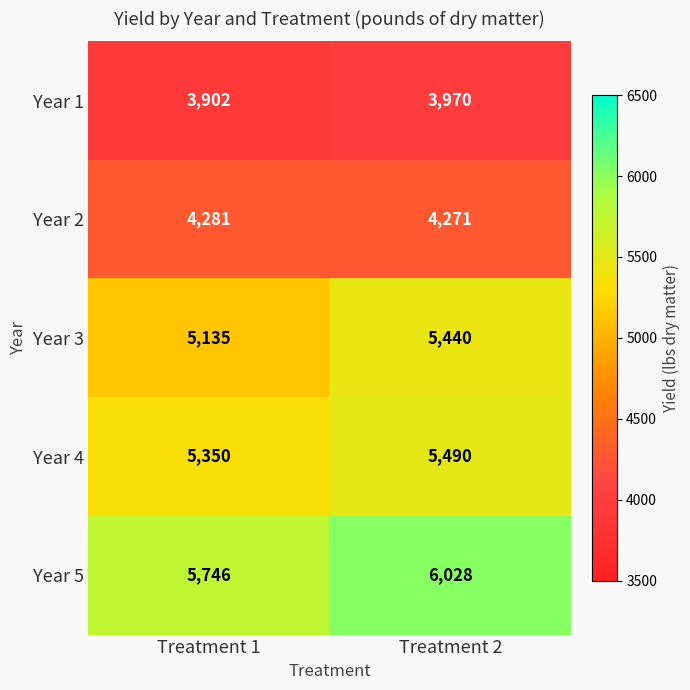

What is the total value across all series at Treatment 1?

24414